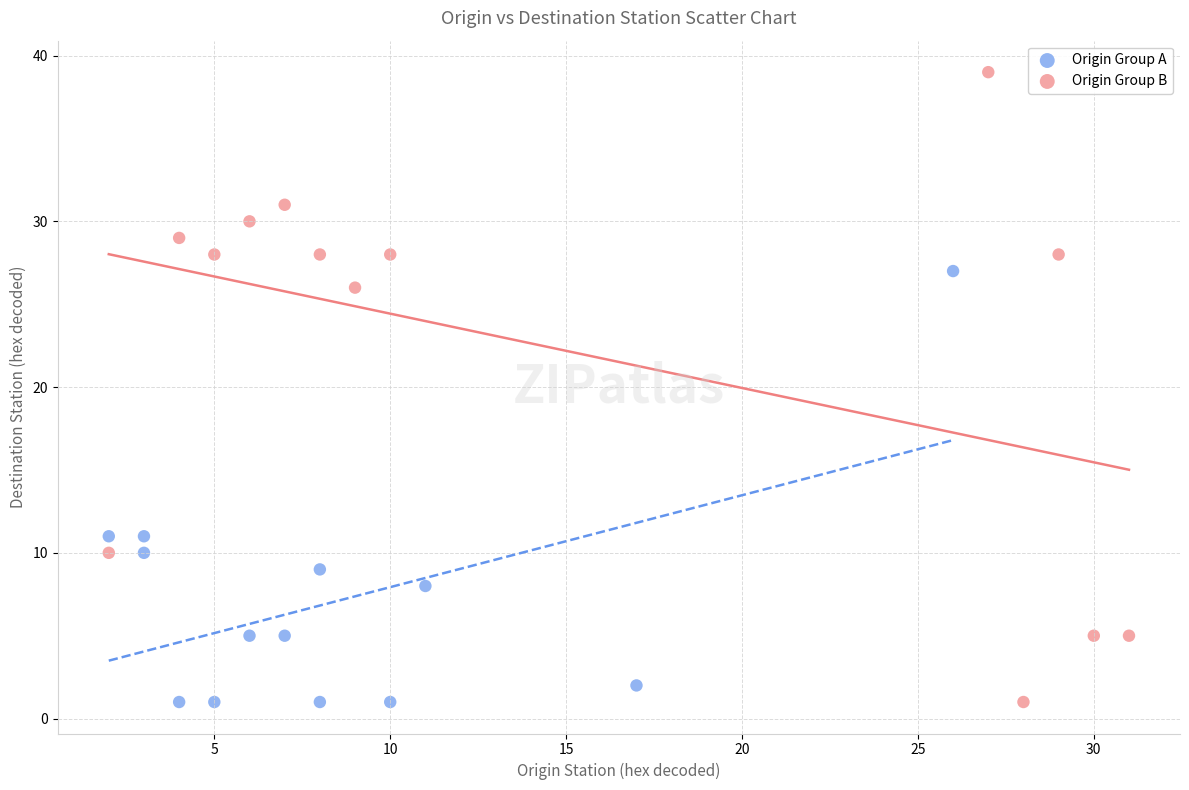

Which series has the largest Y range (max minus min)?

Origin Group B